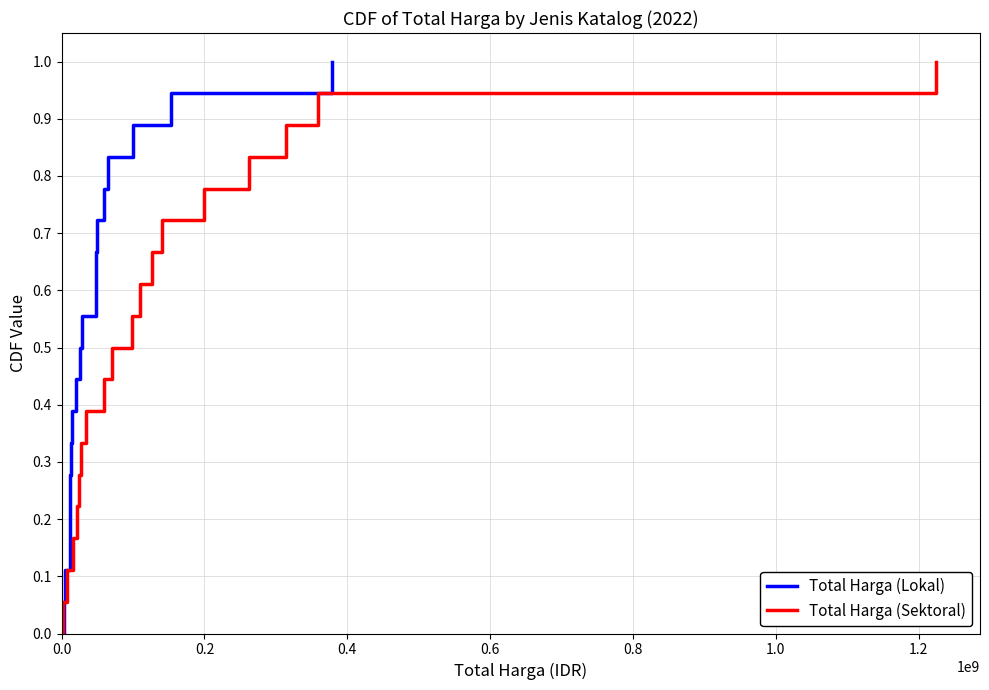

True or false: Total Harga (Lokal) and Total Harga (Sektoral) cross at least once.

False